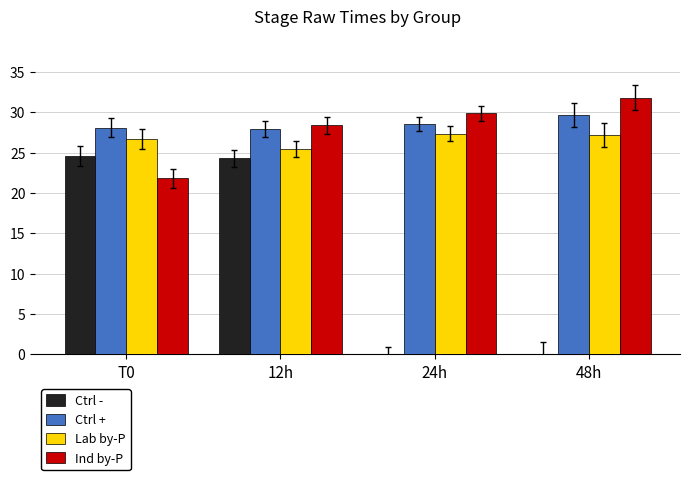

At which label does Ind by-P first exceed 29?

24h